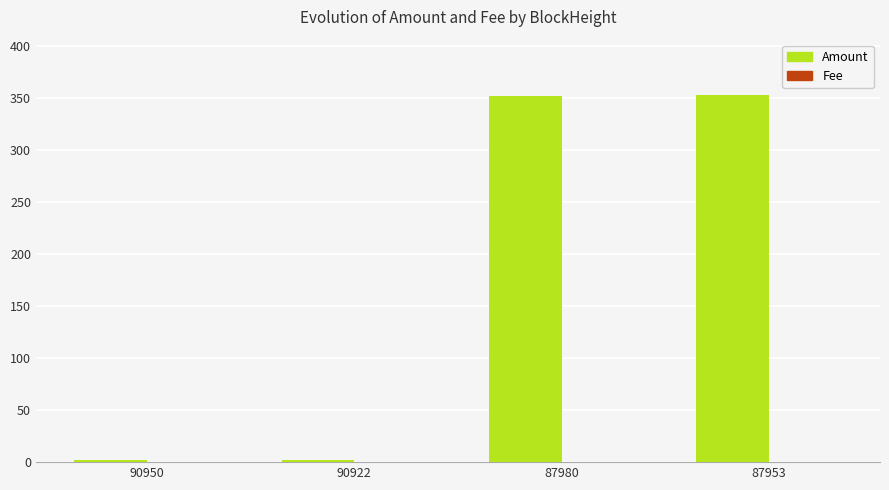

What is the total value across all series at 87953?

353.1